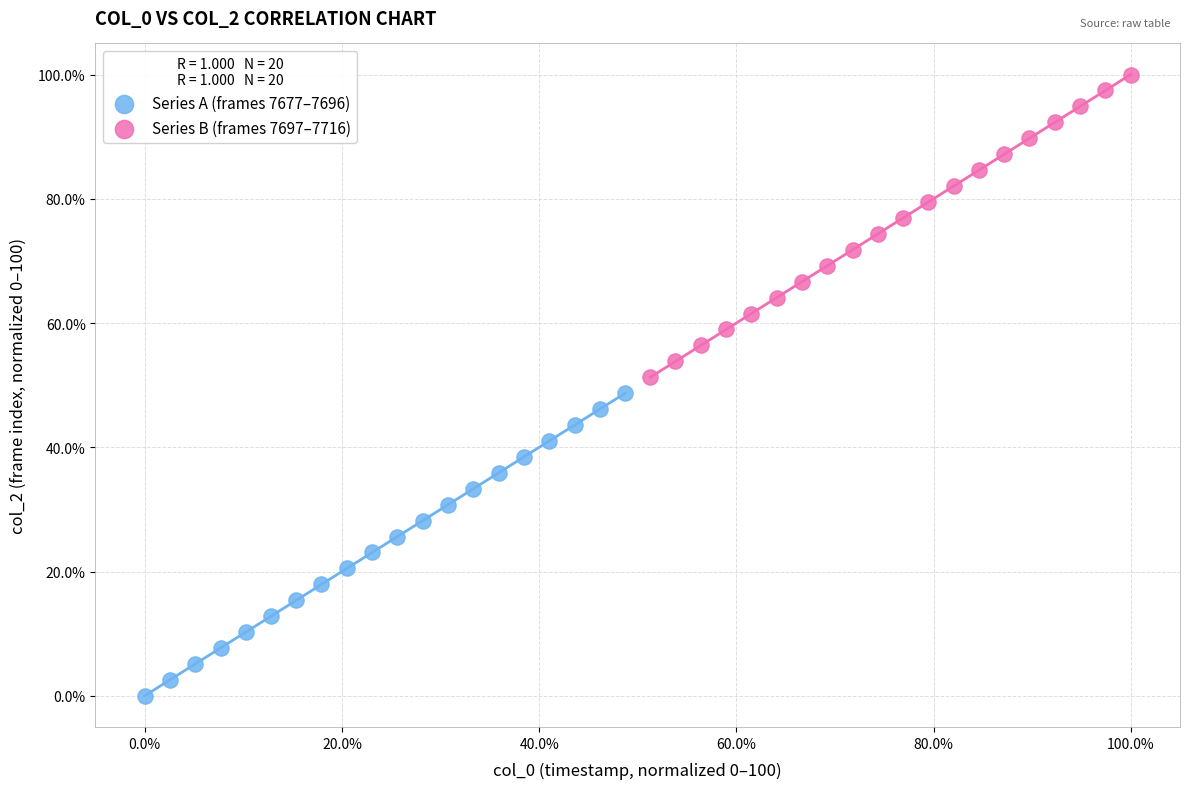

Which series contains the lowest Y value?

Series A (frames 7677–7696)